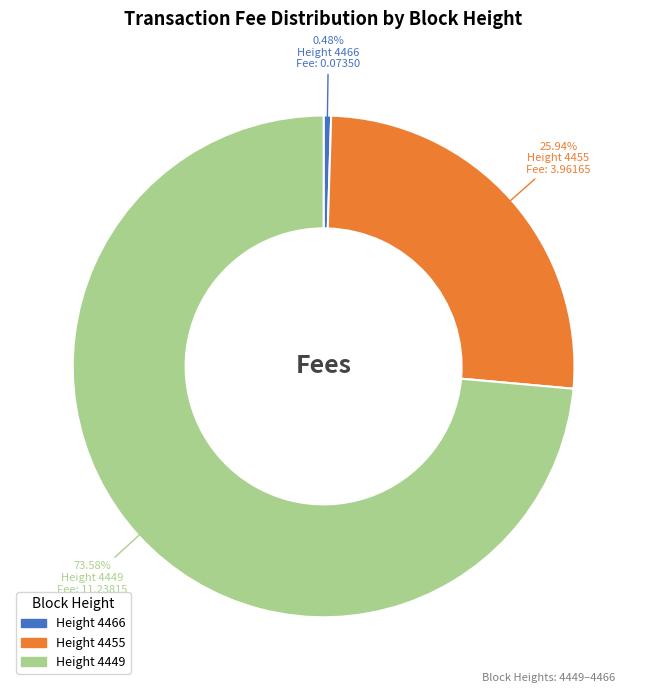

Is there any slice that represents more than half of the pie?

Yes